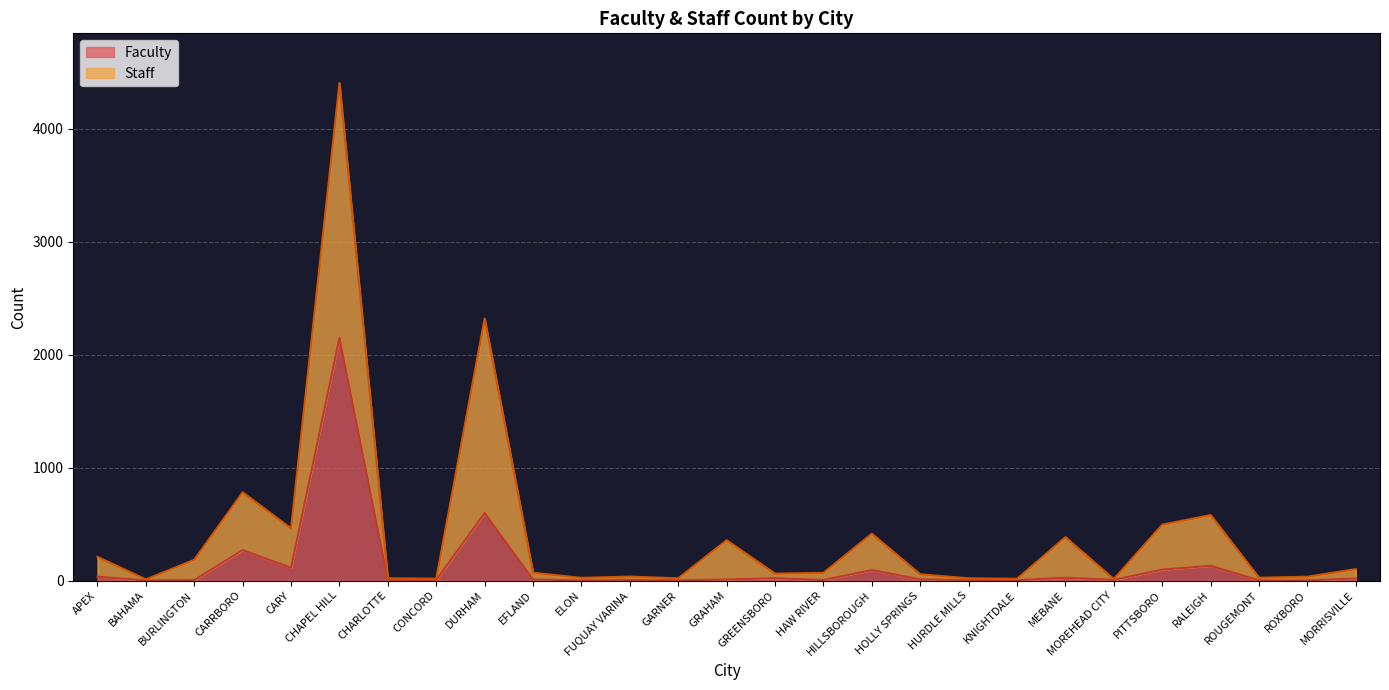

How many lines are shown in the chart?

2